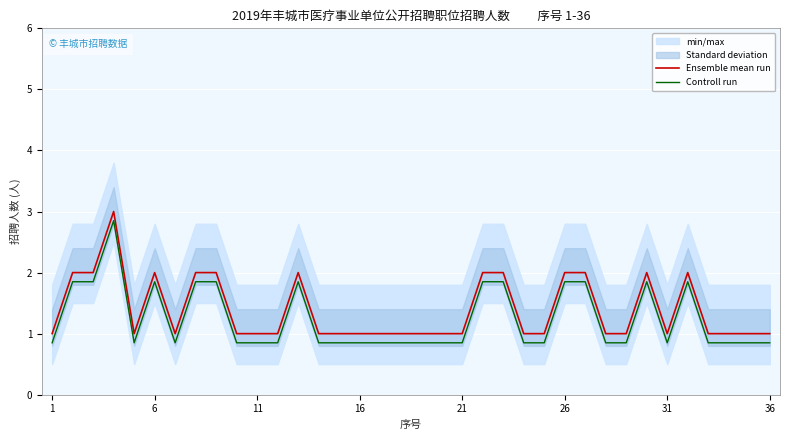

True or false: Controll run and Ensemble mean run intersect in this chart.

False